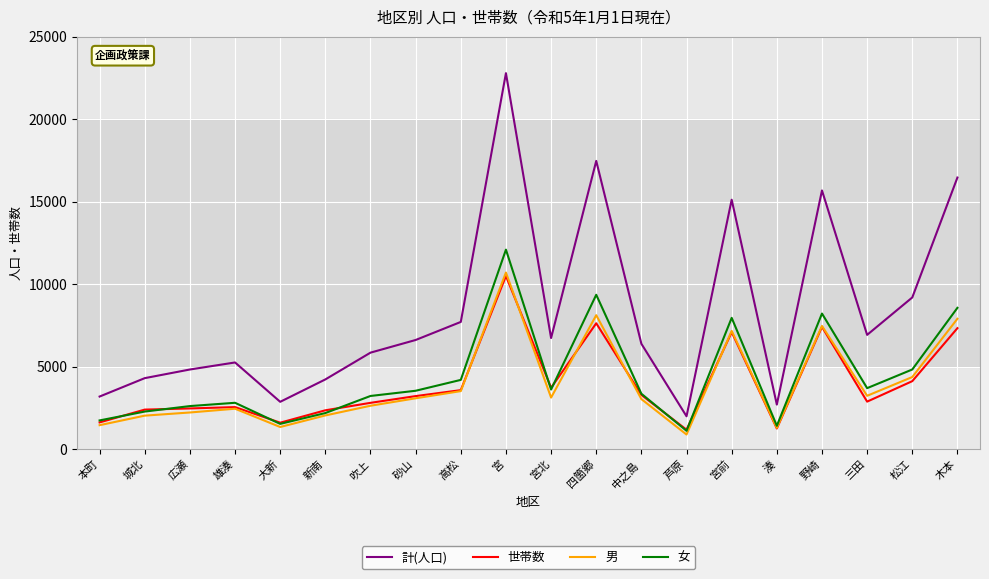

What is the average value of the 女 series?

4414